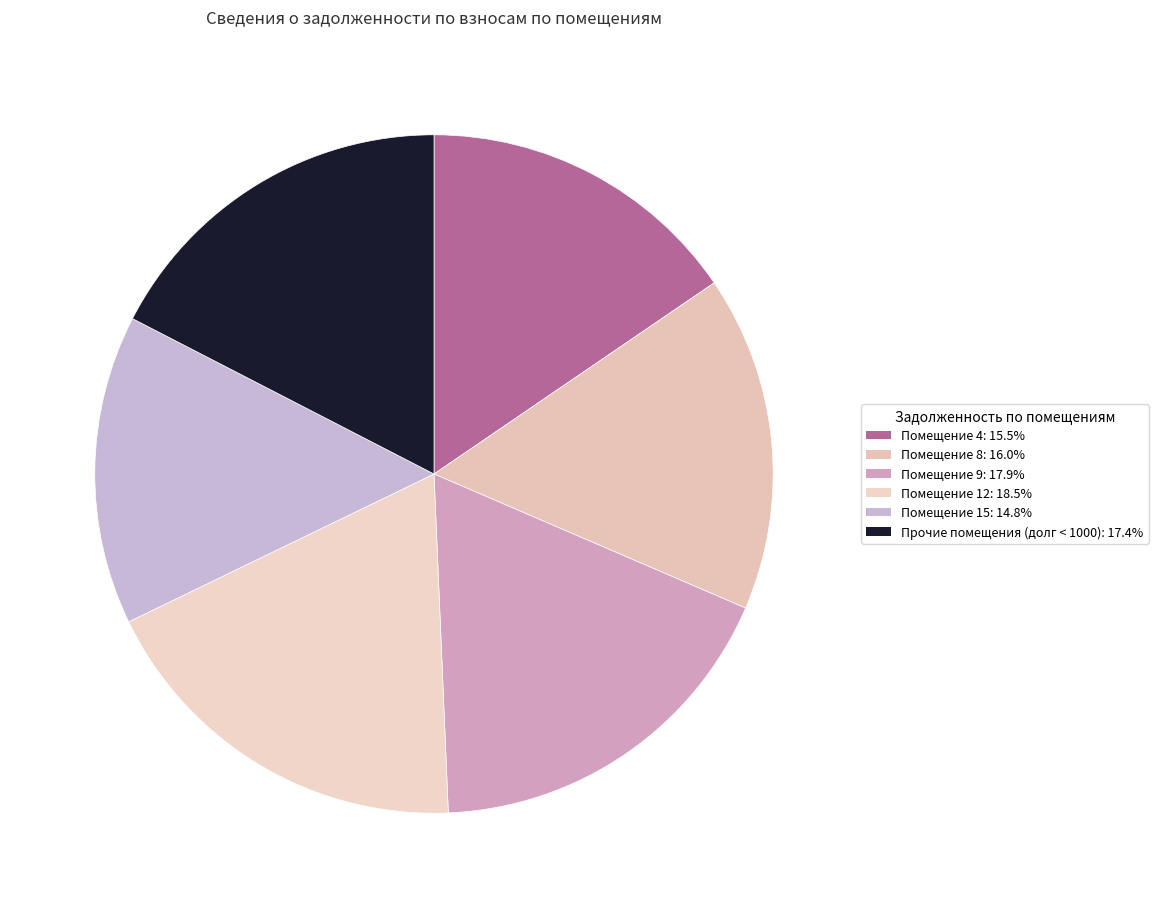

How many slices are in this pie chart?

6